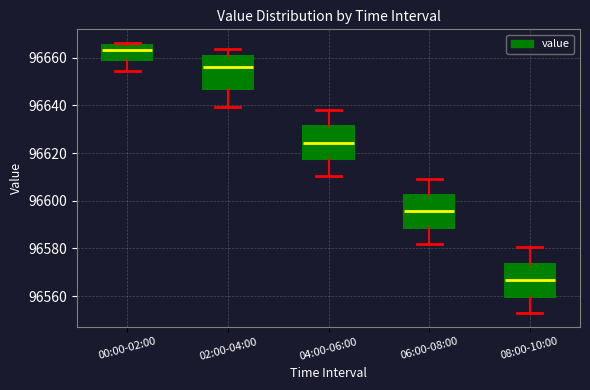

Which box's median line is the highest?

00:00-02:00